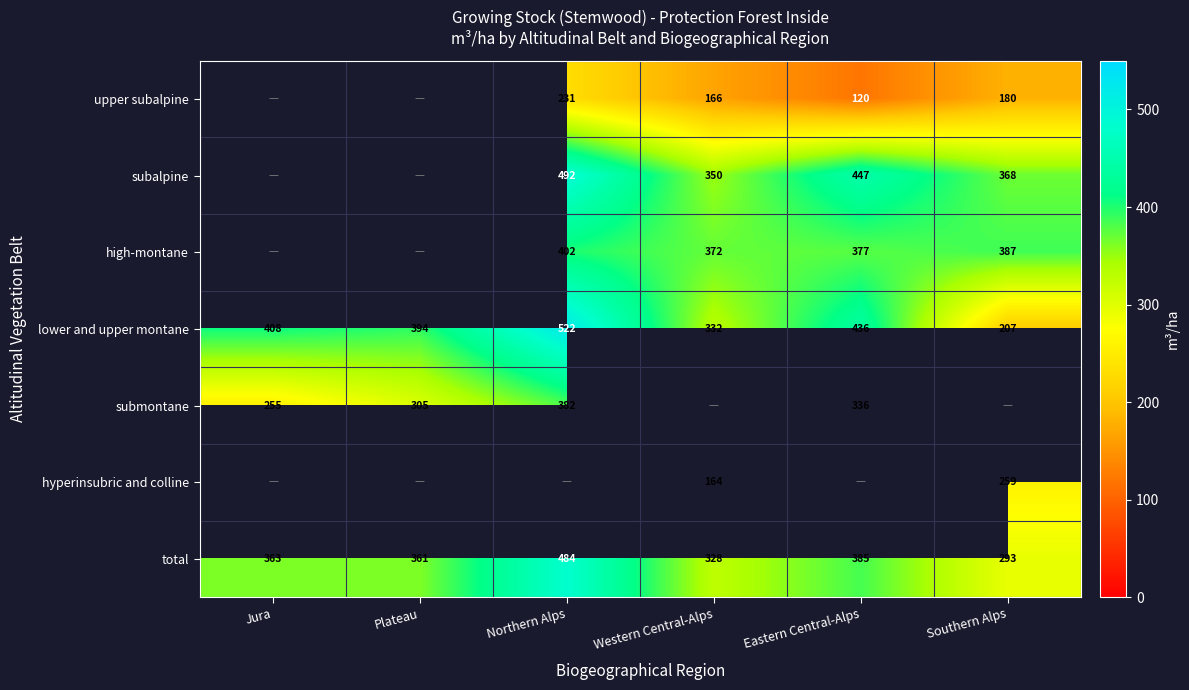

How many data points in total are less than 363?

3